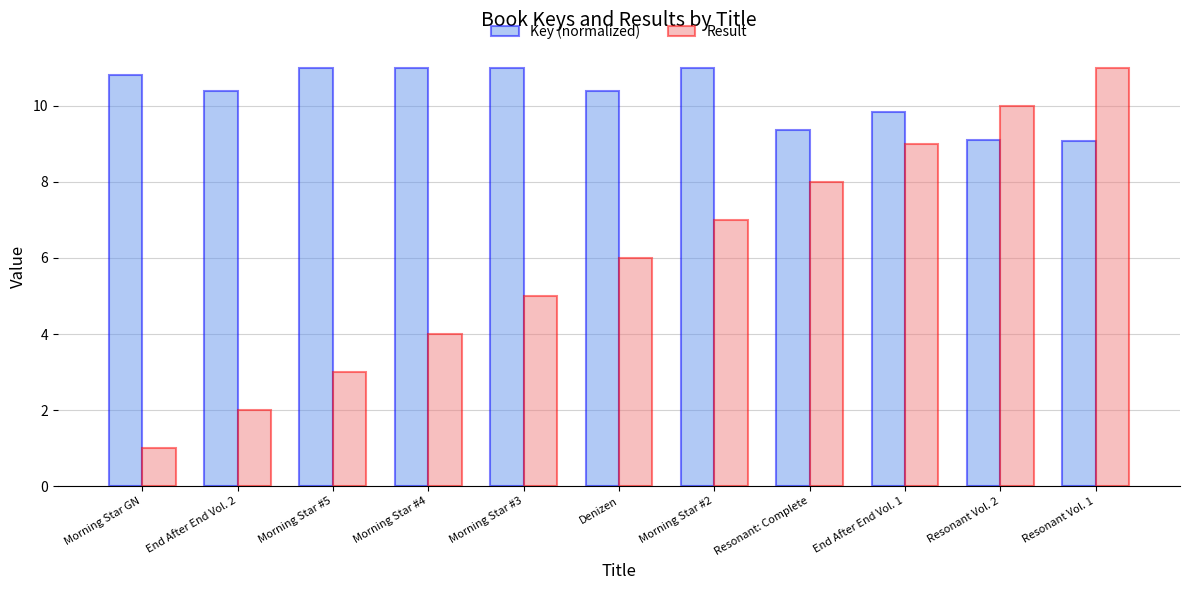

Reading right to left, what are all the values shown in this chart?

Key (normalized): 9.1	9.1	9.8	9.4	11.0	10.4	11.0	11.0	11.0	10.4	10.8
Result: 11.0	10.0	9.0	8.0	7.0	6.0	5.0	4.0	3.0	2.0	1.0